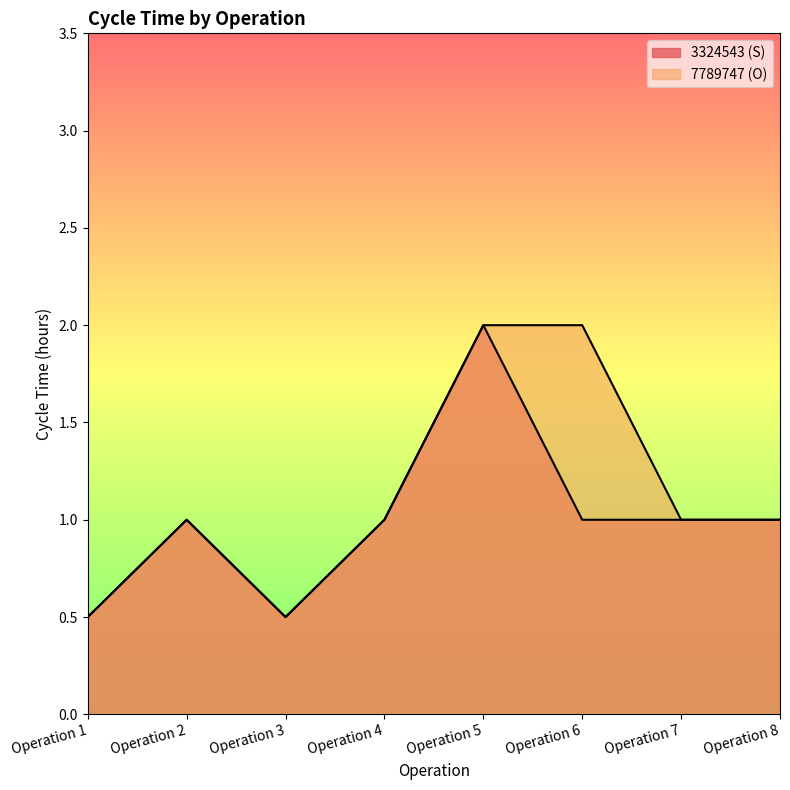

At which label does 3324543 (S) first exceed 1?

Operation 5